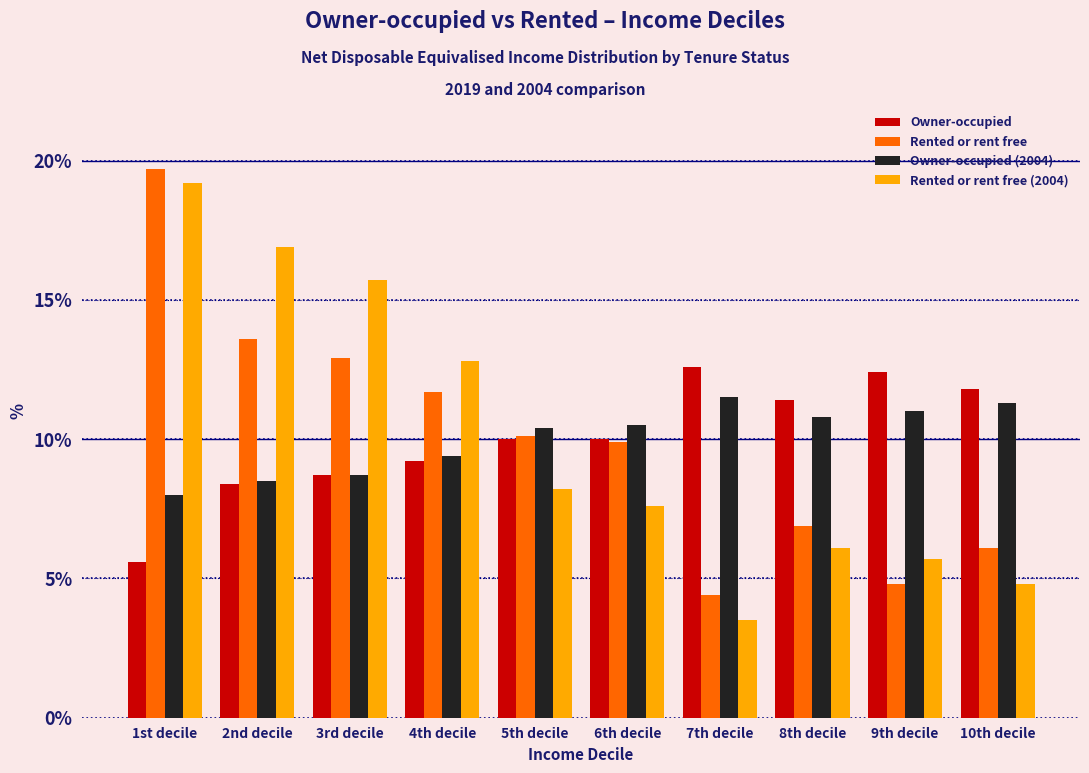

Is it true that Owner-occupied equals 15.2 at 4th decile?

False